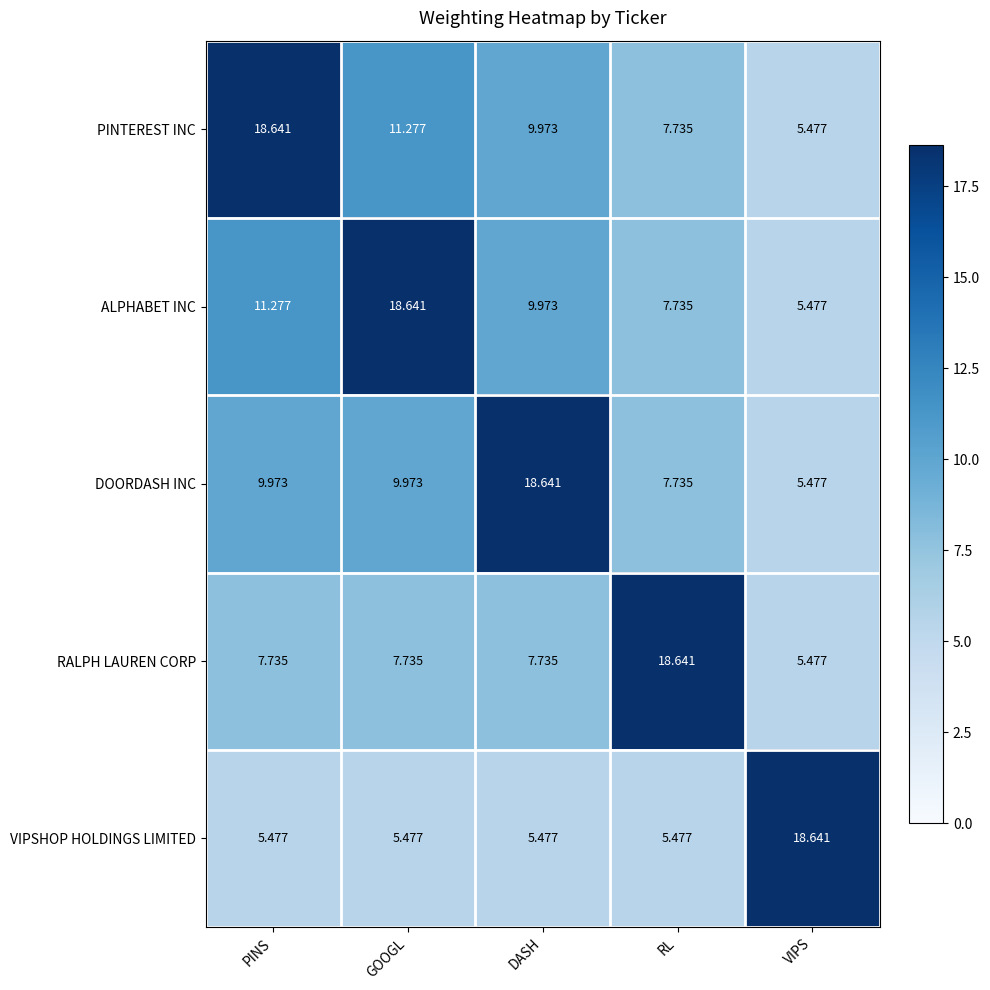

At which label does ALPHABET INC first exceed 9?

PINS